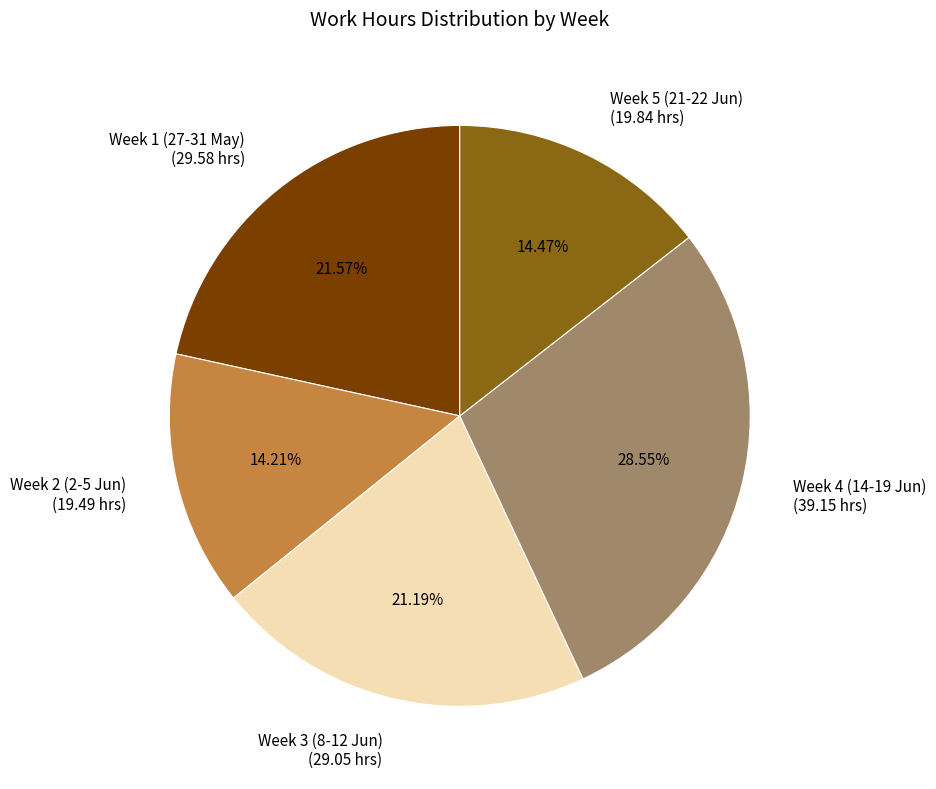

Which has a higher value, Week 3 (8-12 Jun) (29.05 hrs) or Week 5 (21-22 Jun) (19.84 hrs)?

Week 3 (8-12 Jun) (29.05 hrs)